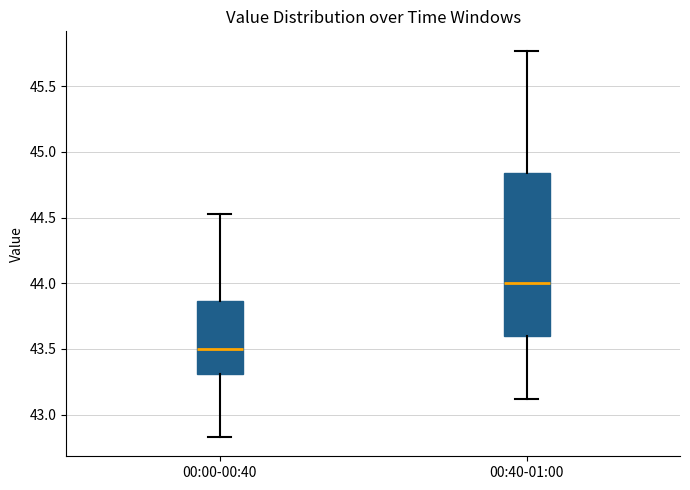

Where is the upper edge of the box for 00:00-00:40 on the y-axis? The values are not printed on the chart, so give them approximately, as read against the axis.

43.85